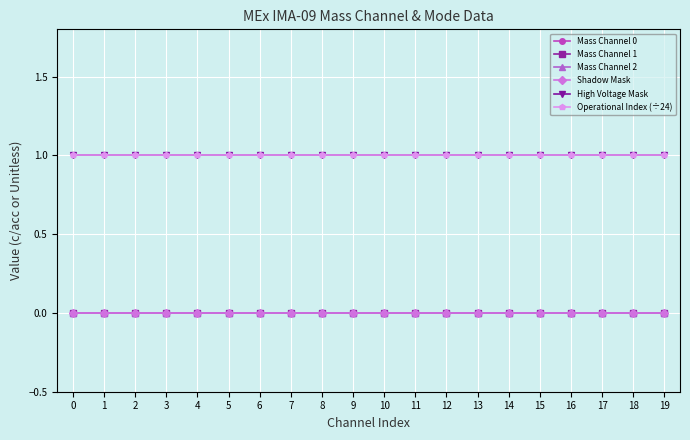

How many lines are shown in the chart?

6